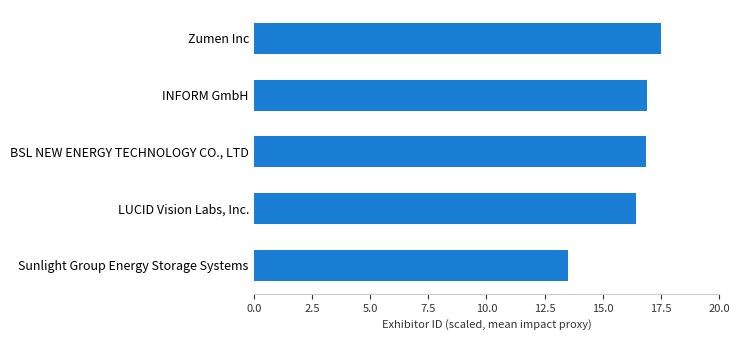

The value at Zumen Inc is 29.2. True or false?

False